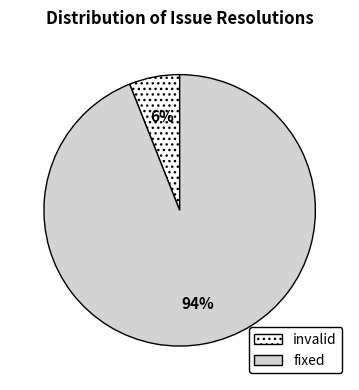

How many segments does this pie chart have?

2